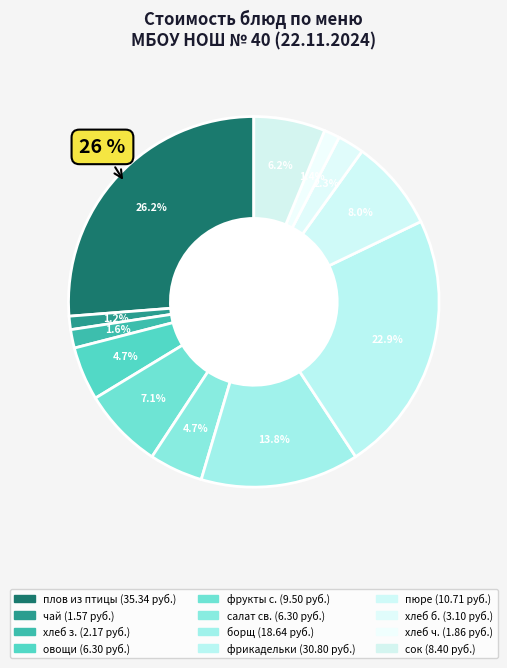

To the nearest percent, what is the combined percentage of хлеб пшеничный (обед) and плов из птицы?

29%